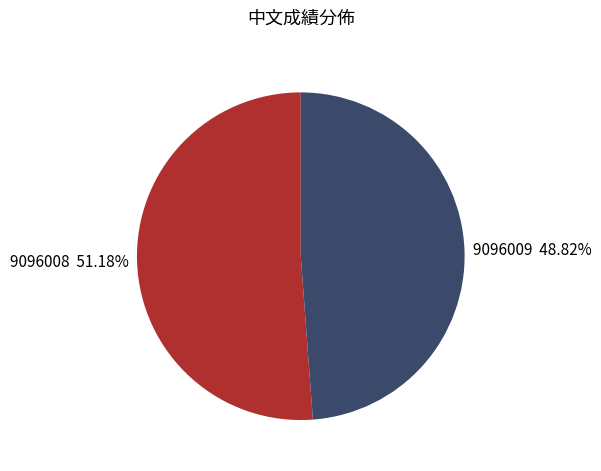

To the nearest percent, what is the average slice percentage?

50%